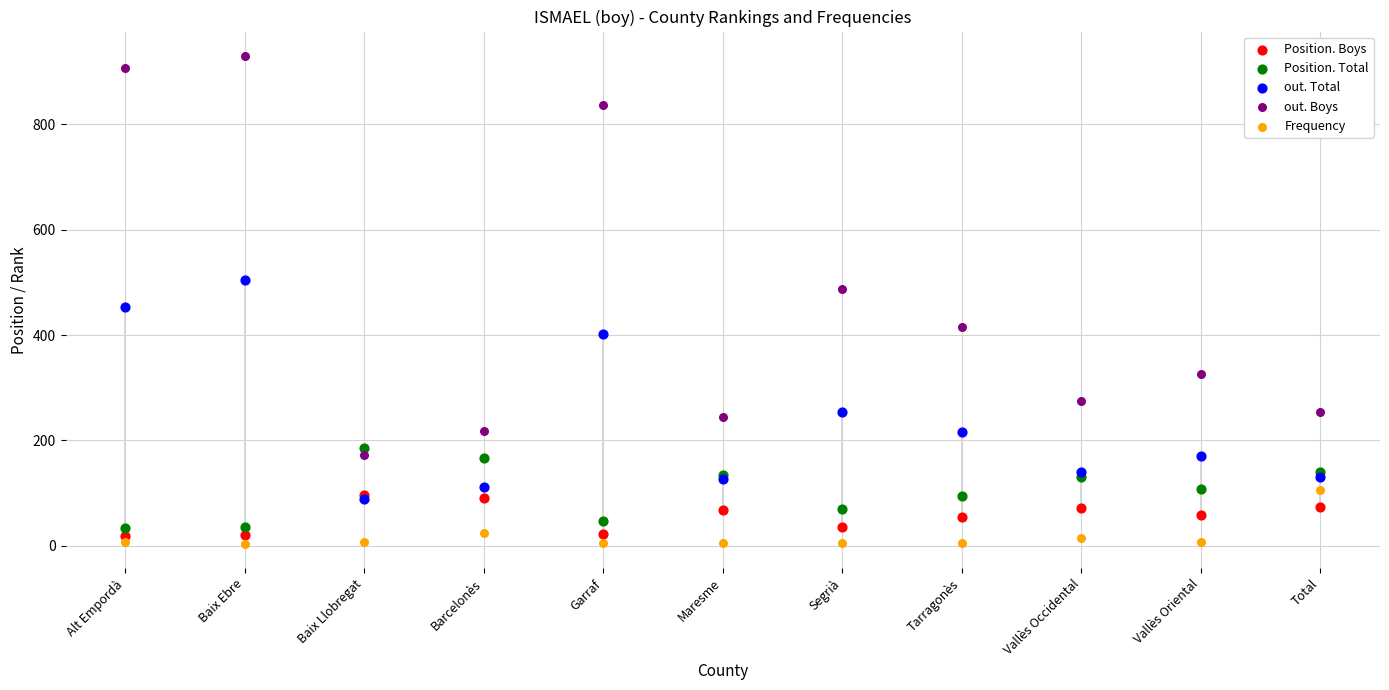

In the out. Boys series, what Y value is closest to 551?

487